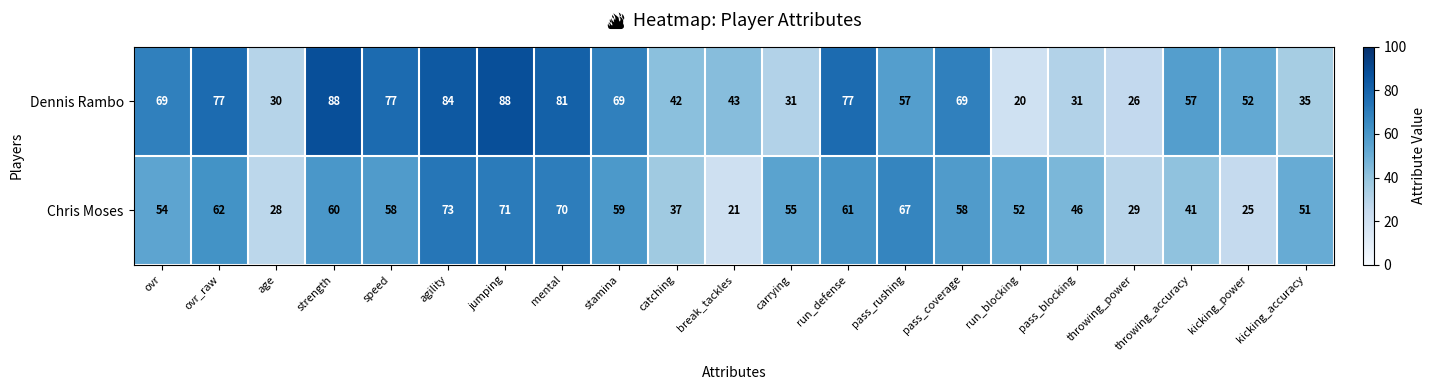

Count the number of categories in the chart.

21